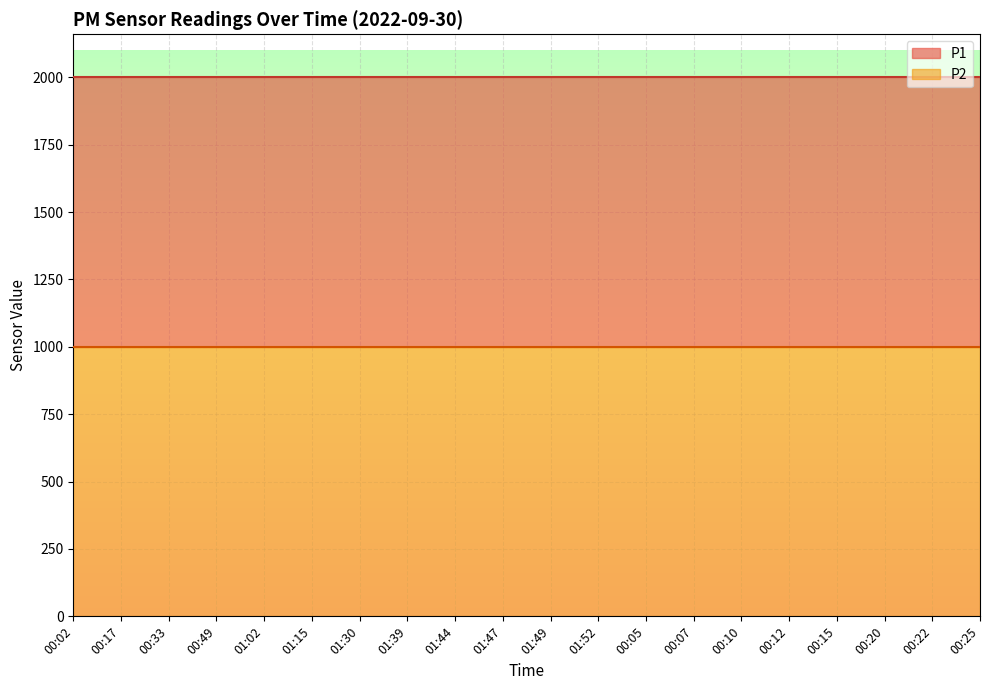

Reading left to right, list all the values displayed in this chart.

P1: 1999.9	1999.9	1999.9	1999.9	1999.9	1999.9	1999.9	1999.9	1999.9	1999.9	1999.9	1999.9	1999.9	1999.9	1999.9	1999.9	1999.9	1999.9	1999.9	1999.9
P2: 999.9	999.9	999.9	999.9	999.9	999.9	999.9	999.9	999.9	999.9	999.9	999.9	999.9	999.9	999.9	999.9	999.9	999.9	999.9	999.9